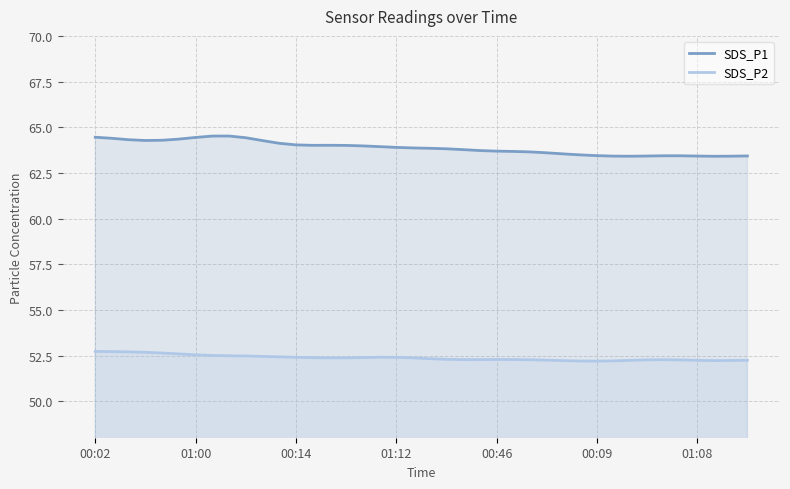

True or false: SDS_P2 and SDS_P1 cross at least once.

False